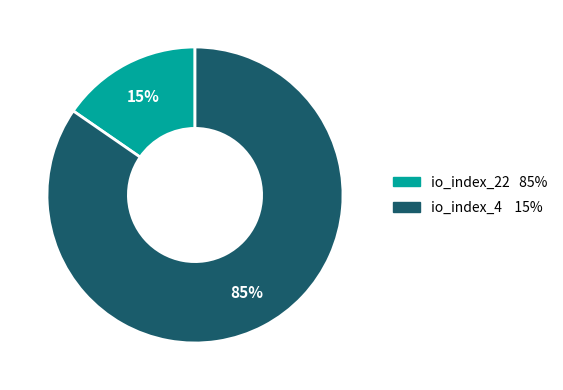

Does any single category account for the majority?

Yes